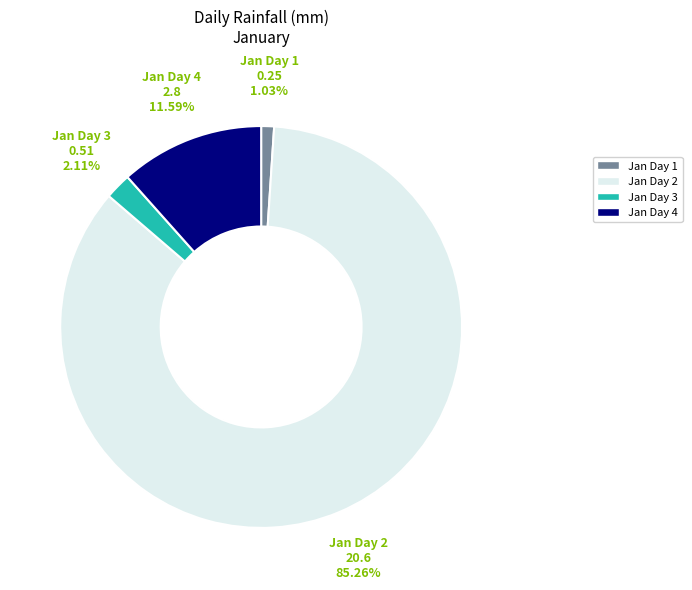

Does any single category account for the majority?

Yes